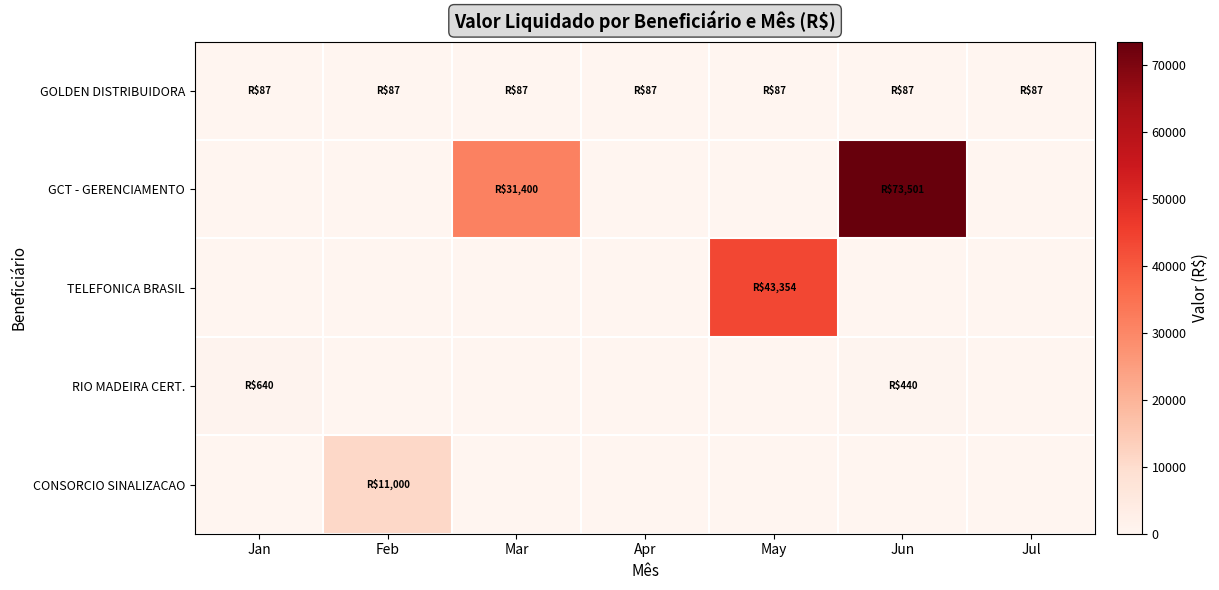

Reading right to left, list all the values displayed in this chart.

GOLDEN DISTRIBUIDORA: Jul=86.5	Jun=86.5	May=86.5	Apr=86.5	Mar=86.5	Feb=86.5	Jan=86.5
GCT - GERENCIAMENTO: Jul=0.0	Jun=73501.0	May=0.0	Apr=0.0	Mar=31399.6	Feb=0.0	Jan=0.0
TELEFONICA BRASIL: Jul=0.0	Jun=0.0	May=43354.2	Apr=0.0	Mar=0.0	Feb=0.0	Jan=0.0
RIO MADEIRA CERT.: Jul=0.0	Jun=440.0	May=0.0	Apr=0.0	Mar=0.0	Feb=0.0	Jan=640.0
CONSORCIO SINALIZACAO: Jul=0.0	Jun=0.0	May=0.0	Apr=0.0	Mar=0.0	Feb=11000.0	Jan=0.0